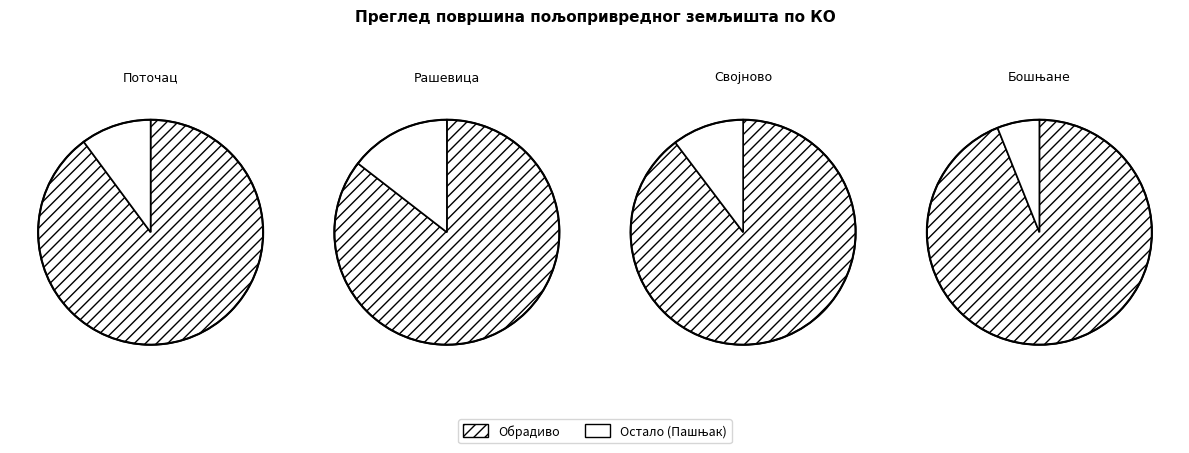

True or false: Поточац accounts for 16% of the total.

False